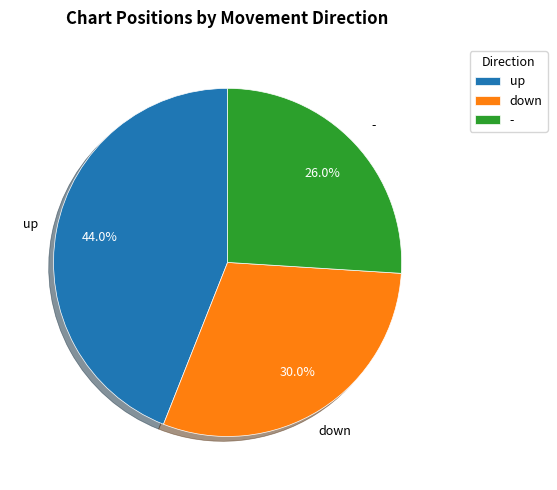

The up slice represents 49% of the pie. True or false?

False